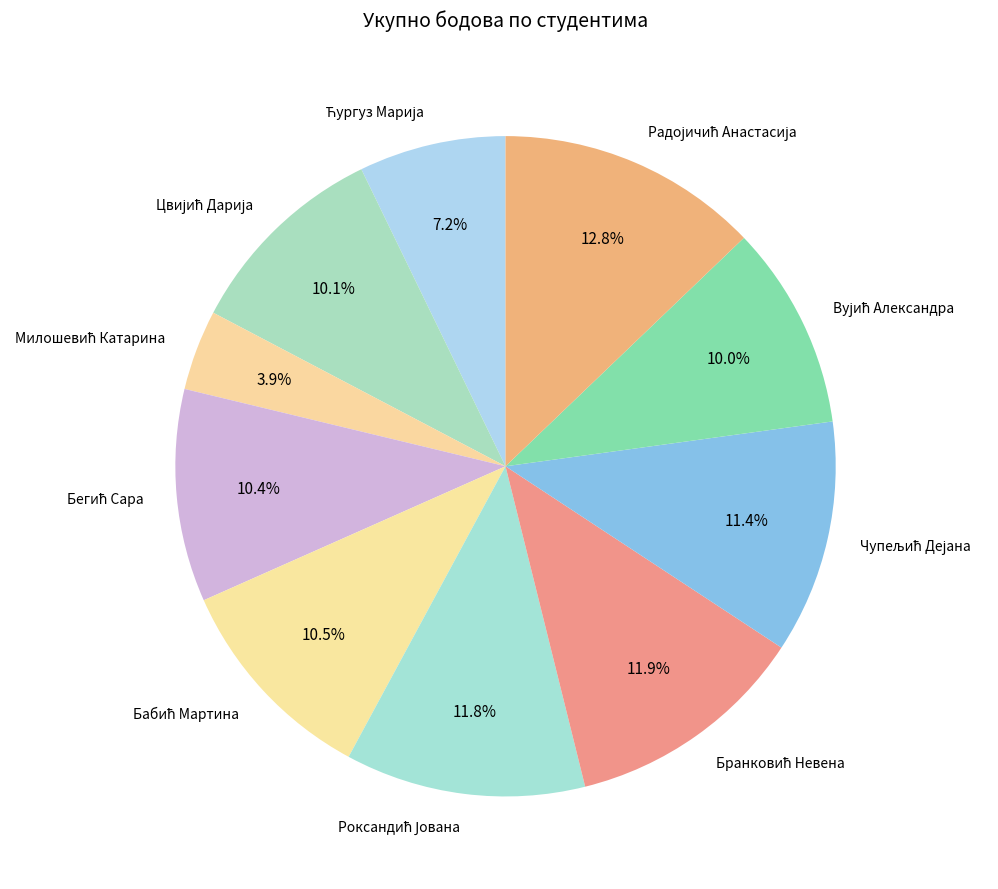

Does any single category account for the majority?

No